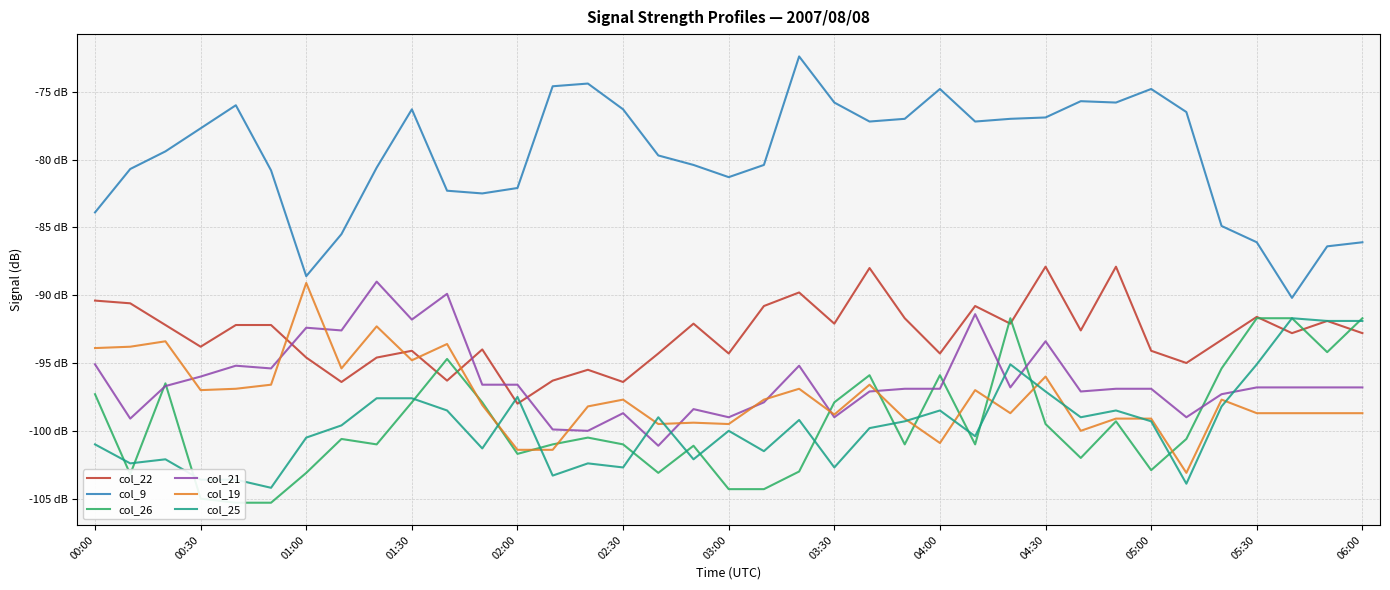

True or false: col_21 and col_9 cross at least once.

False